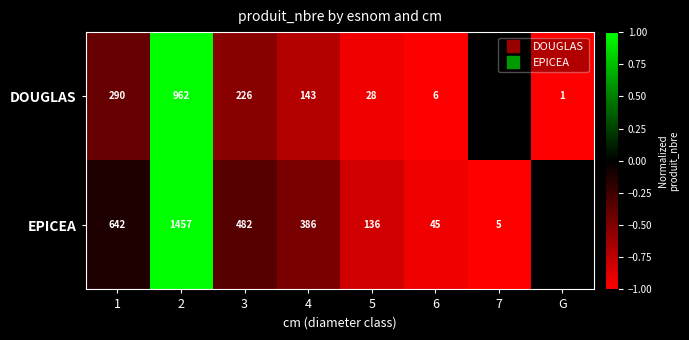

What is the minimum value shown in the chart?

-1.0